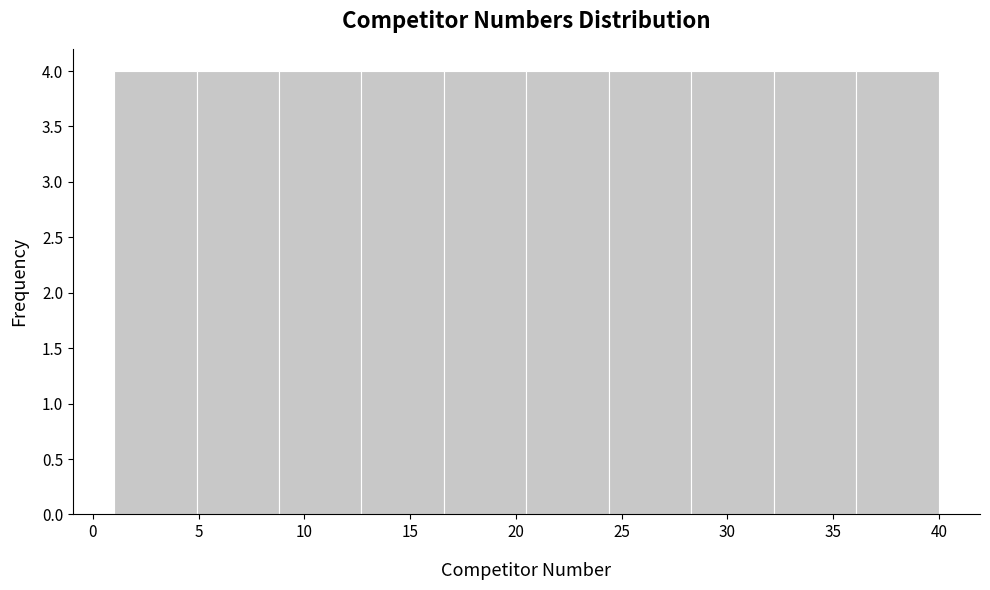

Reading left to right, list every bar in this chart as the range it spans on the x-axis followed by its height. Neither the bar edges nor the heights are printed on the chart, so give them approximately, as read against the axes.

1.0 to 4.9: 4
4.9 to 8.8: 4
8.8 to 12.7: 4
12.7 to 16.6: 4
16.6 to 20.5: 4
20.5 to 24.4: 4
24.4 to 28.3: 4
28.3 to 32.2: 4
32.2 to 36.1: 4
36.1 to 40.0: 4